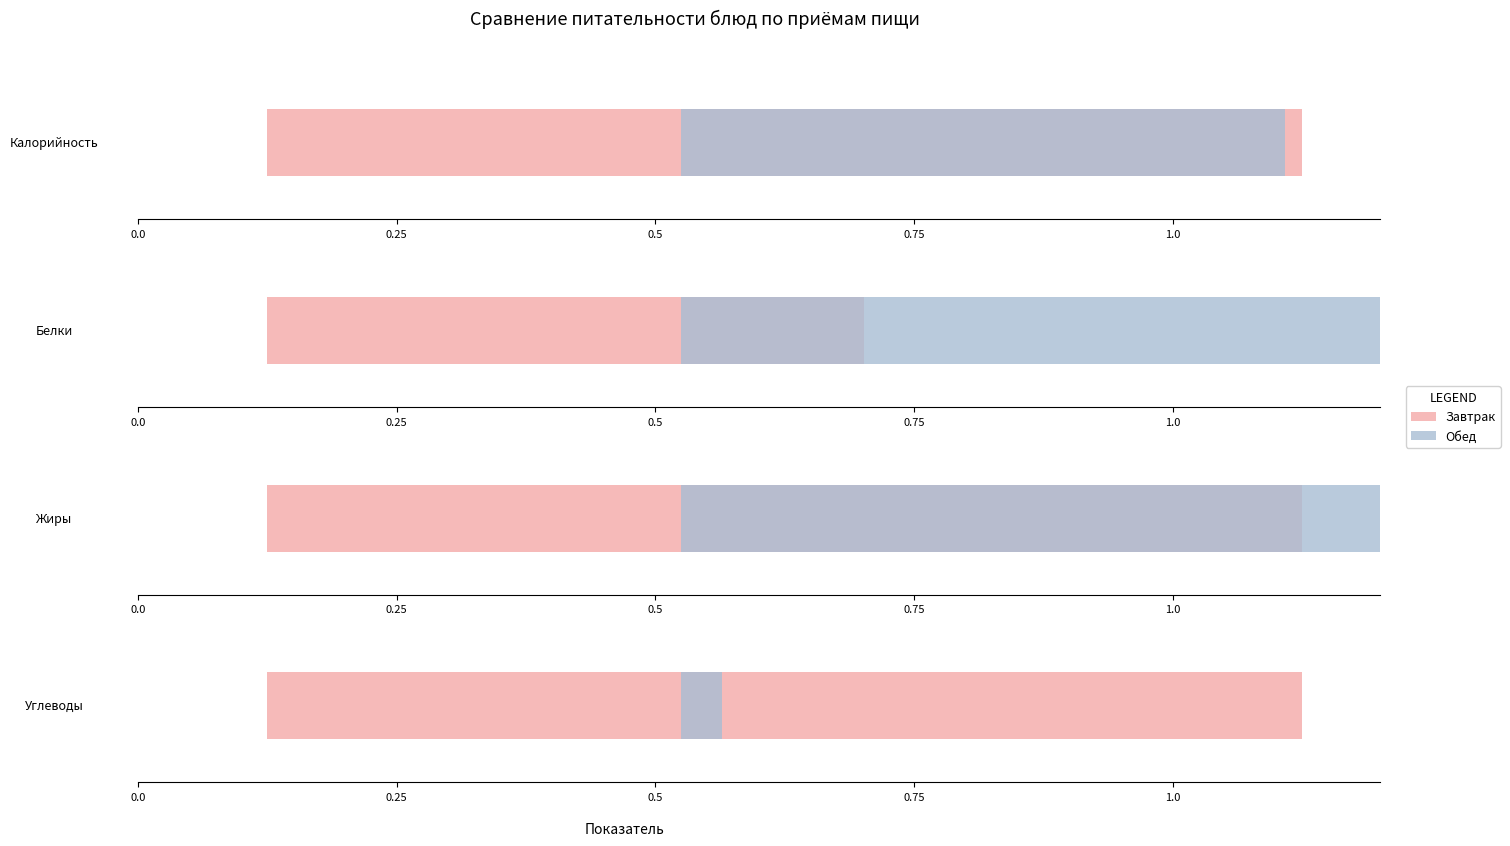

Between Белки and Калорийность, which is larger?

Калорийность